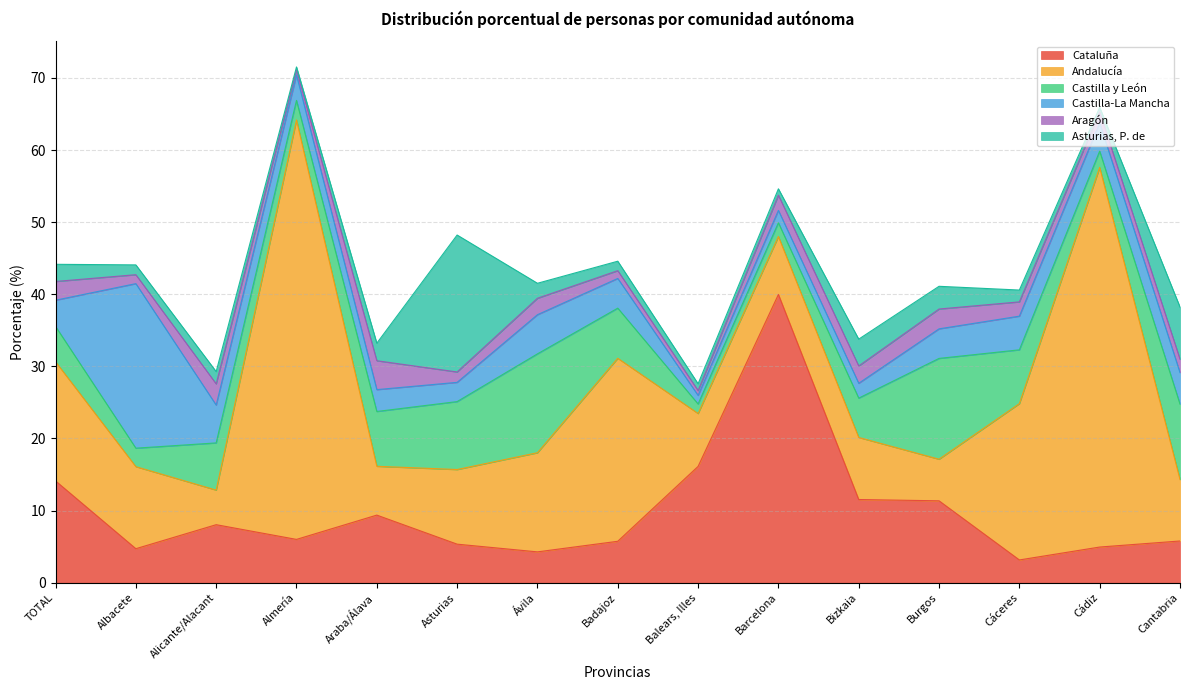

What is the spread (max minus min) of values at Barcelona?

39.1